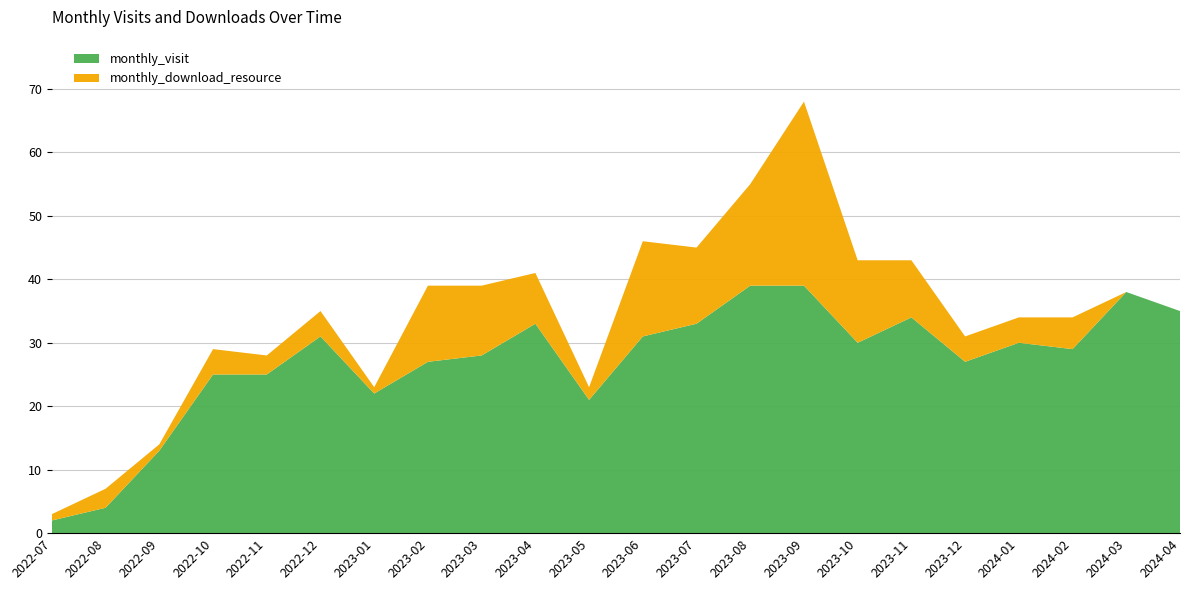

Reading left to right, list all the values displayed in this chart.

monthly_visit: 2	4	13	25	25	31	22	27	28	33	21	31	33	39	39	30	34	27	30	29	38	35
monthly_download_resource: 1	3	1	4	3	4	1	12	11	8	2	15	12	16	29	13	9	4	4	5	0	0